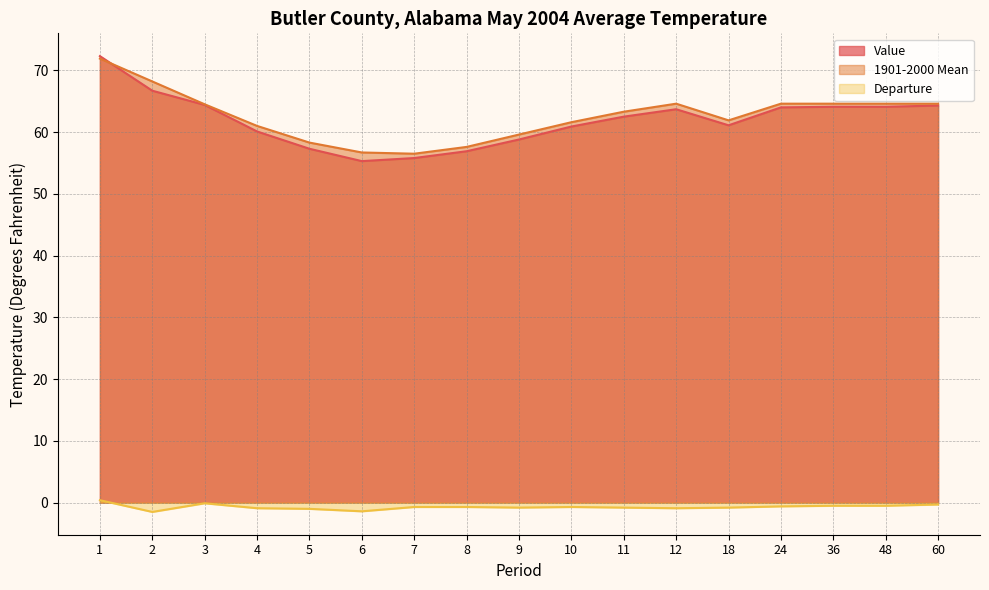

Rank the categories by Departure value from highest to lowest.

1, 3, 60, 36, 48, 24, 7, 8, 10, 9, 11, 18, 4, 12, 5, 6, 2